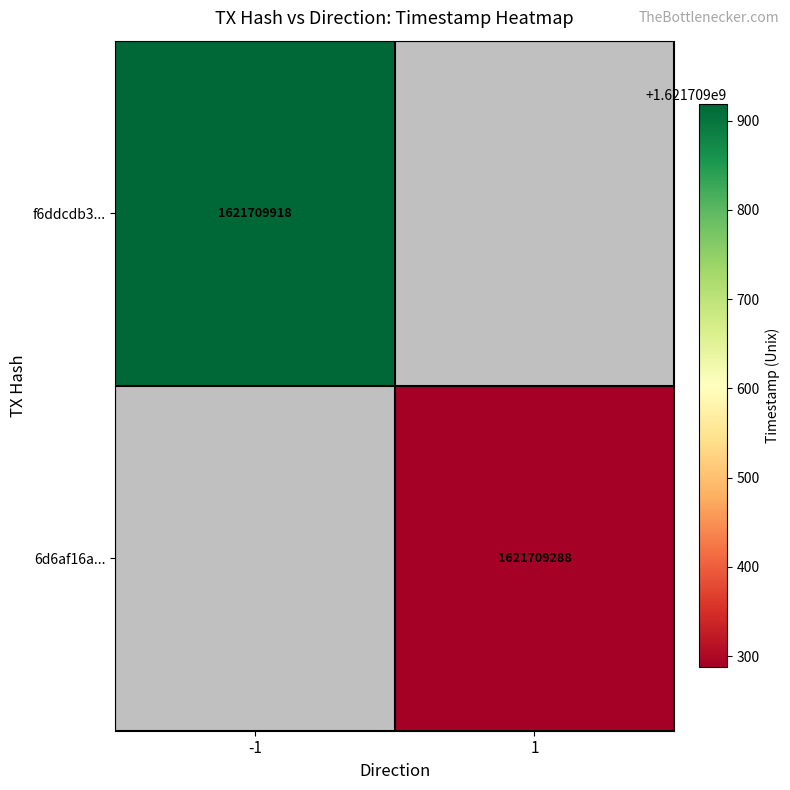

How many positive values does the f6ddcdb34b6cb1ca2b2cc16c8bdcc87924a20b4 series have?

1